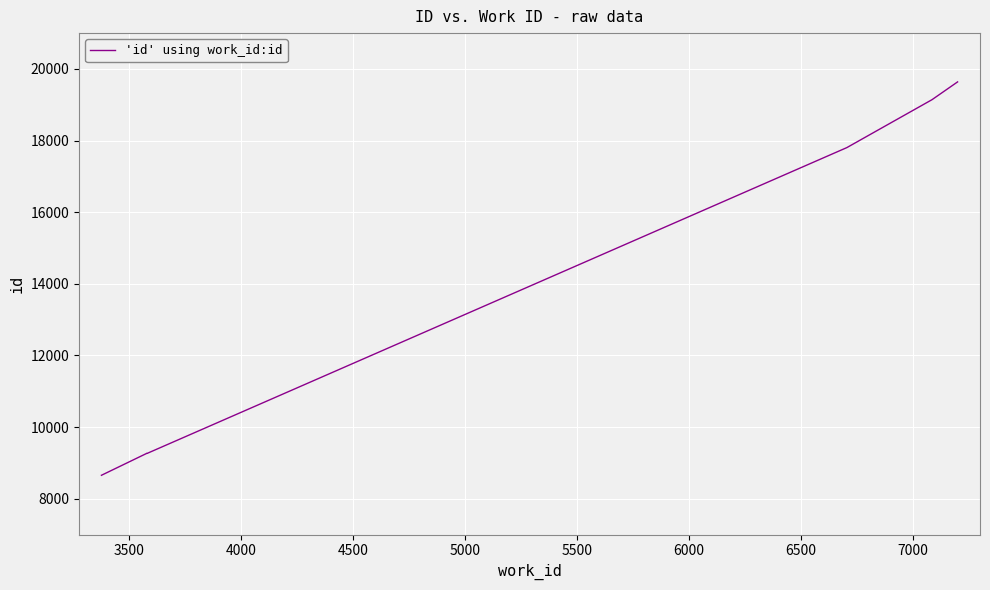

True or false: the data has more than 0 interior local peaks.

False